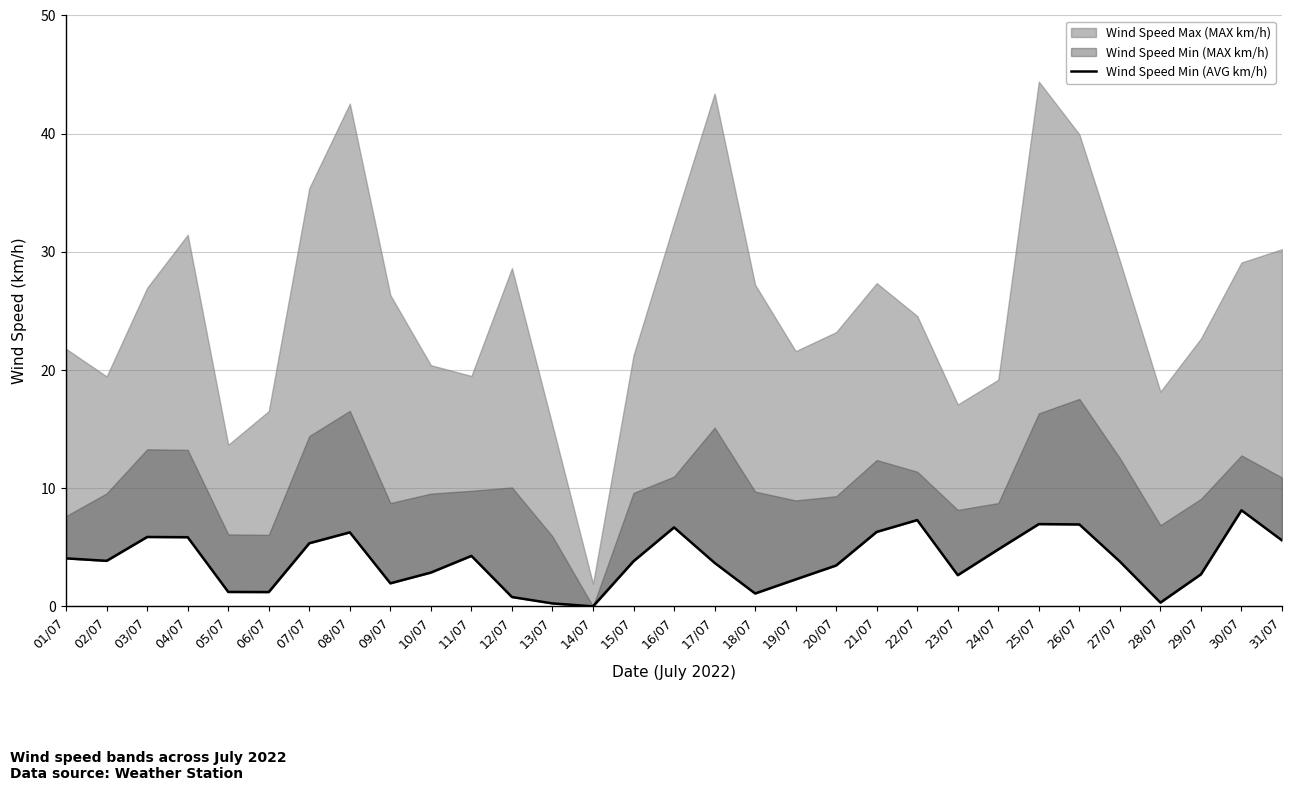

True or false: the data has more than 1 interior local peaks.

True